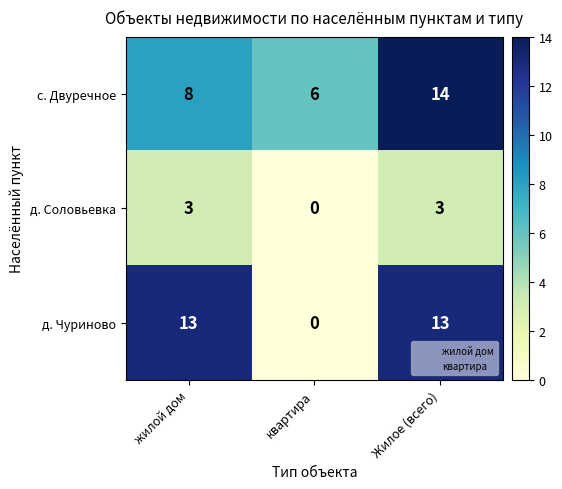

What is the difference between the second highest and minimum values in the д. Соловьевка series?

3